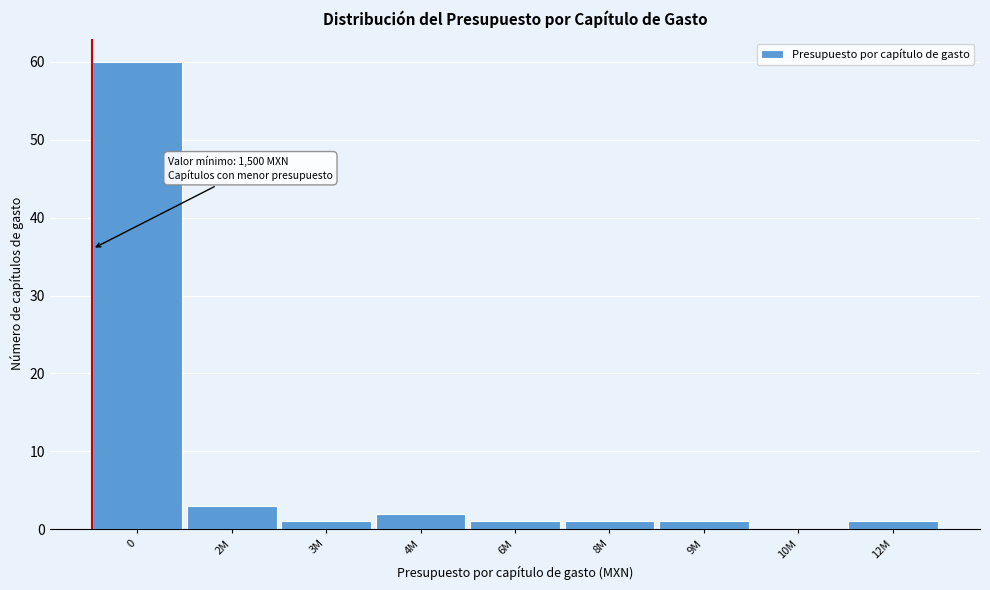

Reading left to right, extract all data points from this chart.

0=60	2M=3	3M=1	4M=2	6M=1	8M=1	9M=1	10M=0	12M=1